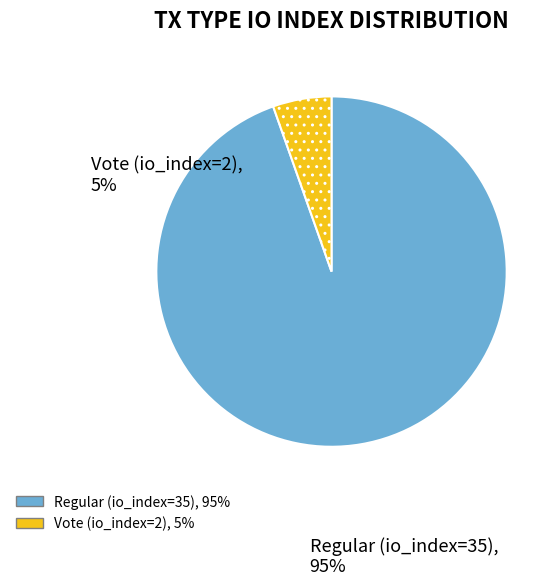

Do Regular (io_index=35) and Vote (io_index=2) together represent more than half of the pie?

Yes